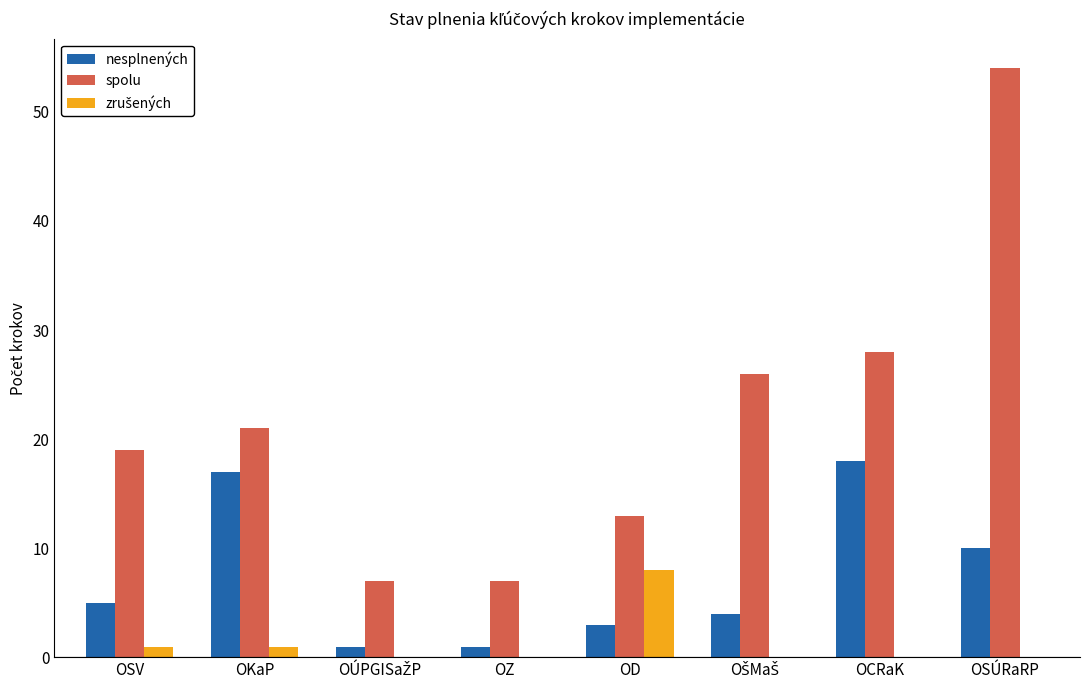

The value of spolu at OZ is 7. True or false?

True